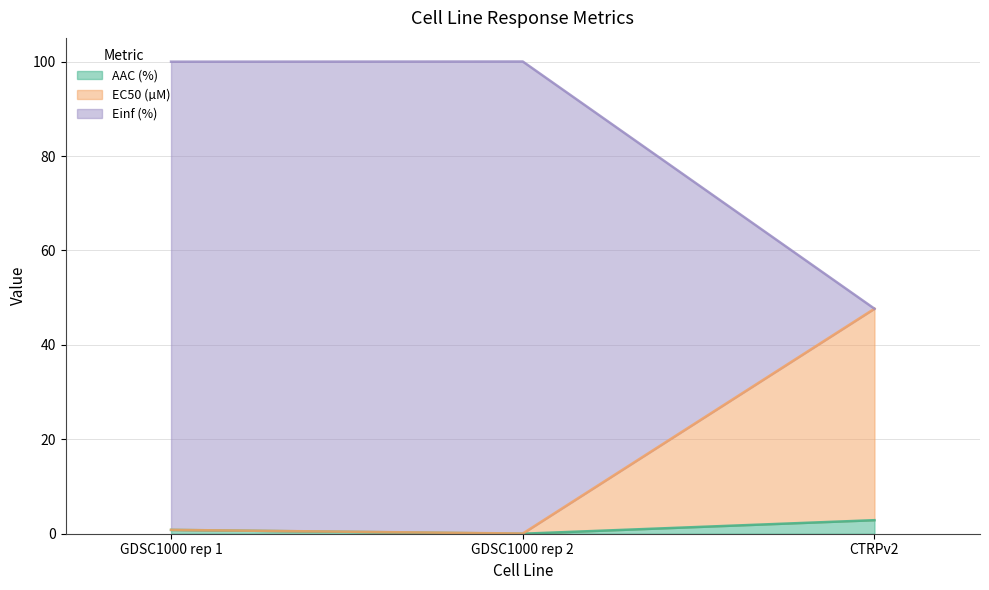

What is the highest value of the AAC (%) series?

2.9